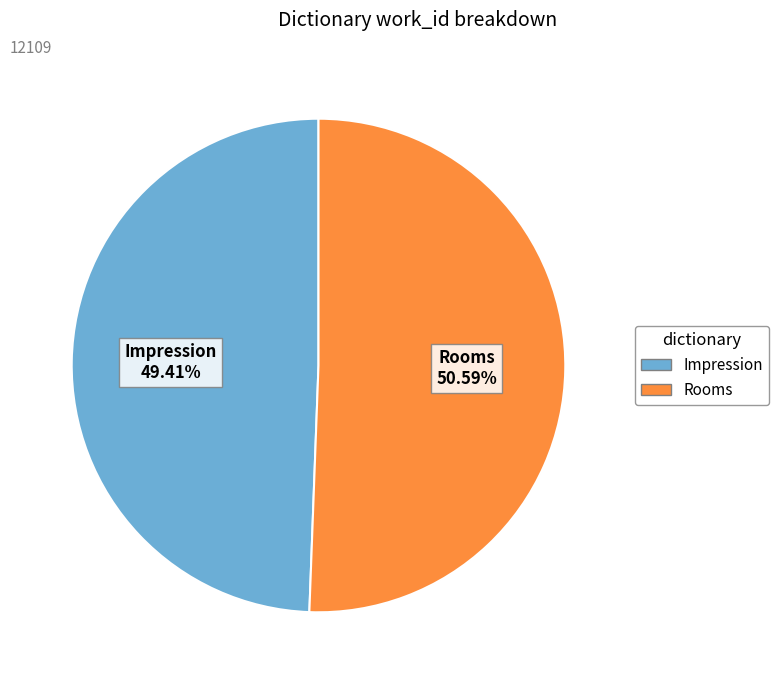

To the nearest percent, what is the difference between the largest and smallest slice percentages?

1%